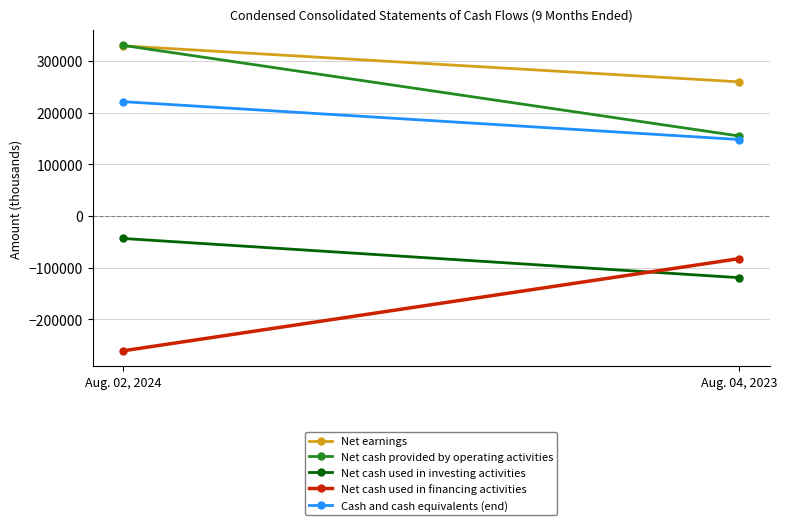

Which has a higher value, Aug. 04, 2023 or Aug. 02, 2024?

Aug. 02, 2024